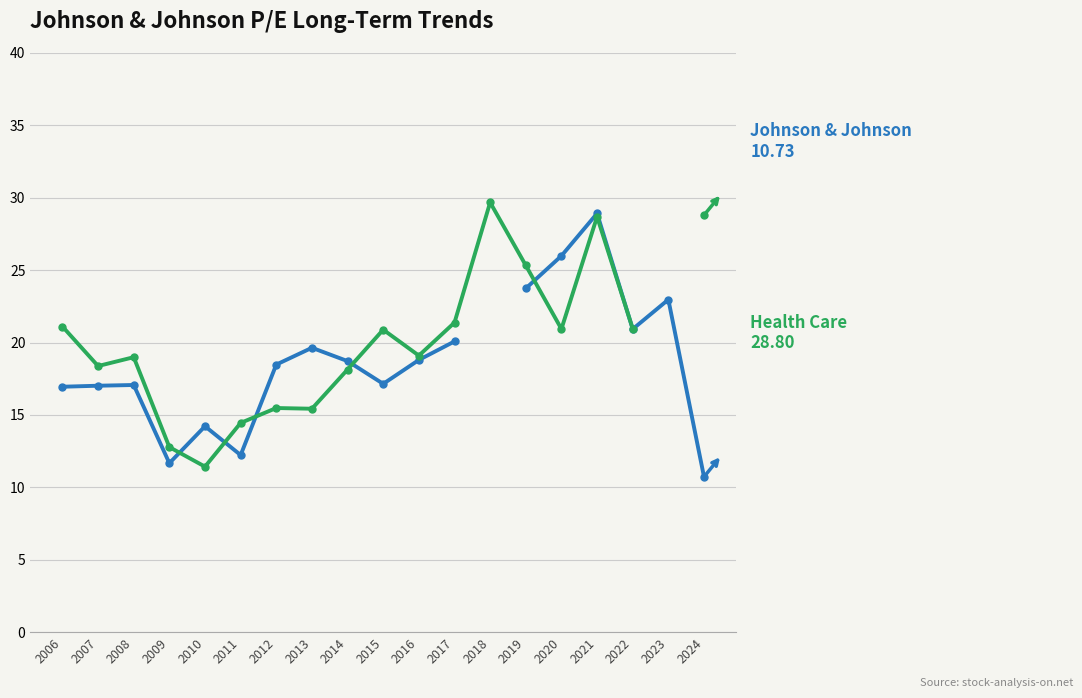

True or false: Health Care has more than 2 points higher than both neighbors.

True